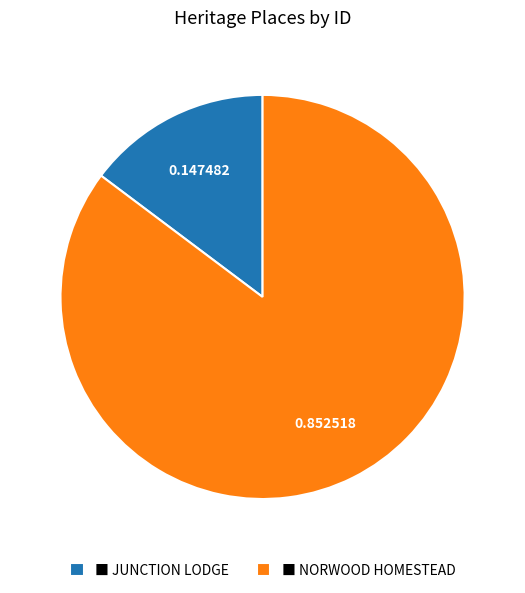

Do ■ NORWOOD HOMESTEAD and ■ JUNCTION LODGE together represent more than half of the pie?

Yes